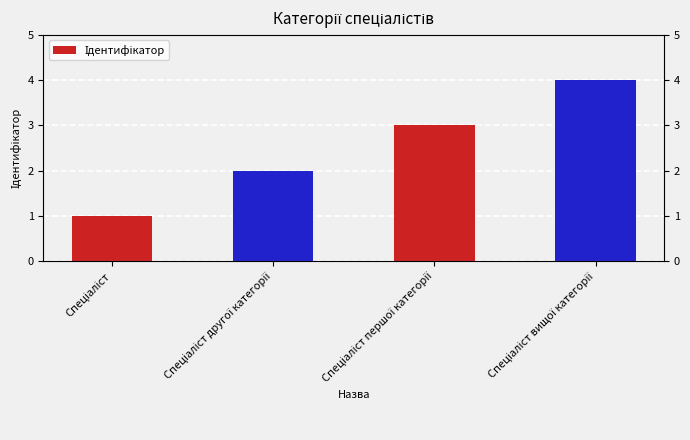

List the labels in order of value, smallest first.

Спеціаліст, Спеціаліст другої категорії, Спеціаліст першої категорії, Спеціаліст вищої категорії